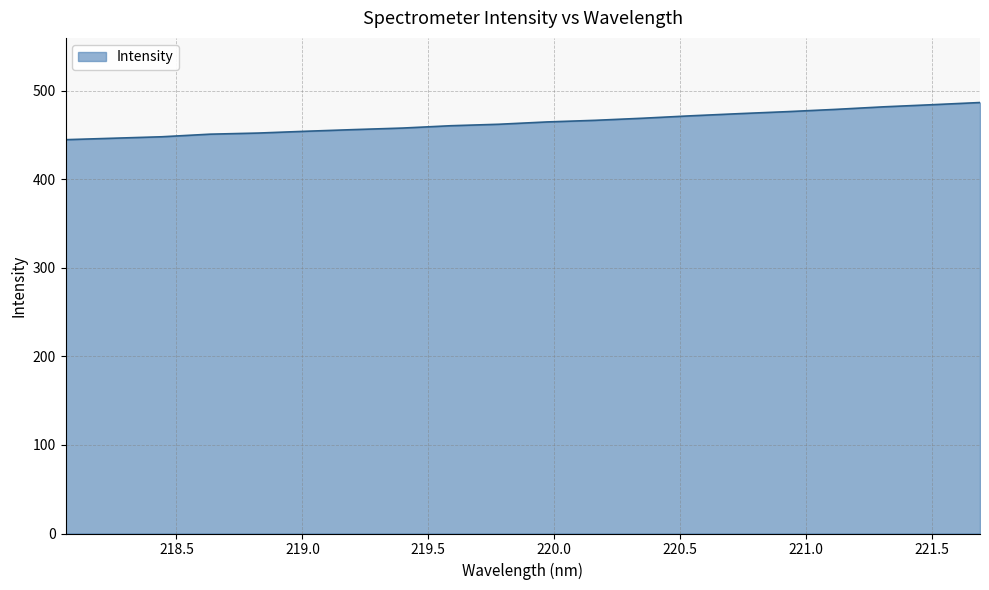

What is the maximum value shown in the chart?

486.9